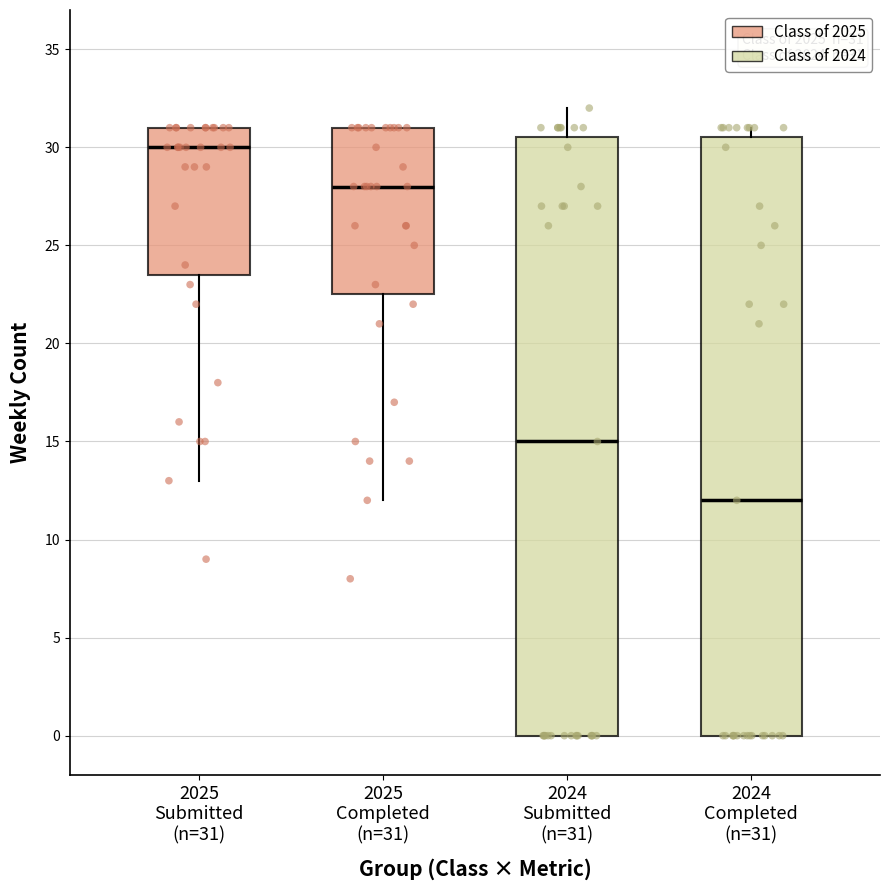

Which box has the lowest median line?

2024 Completed (n=31)